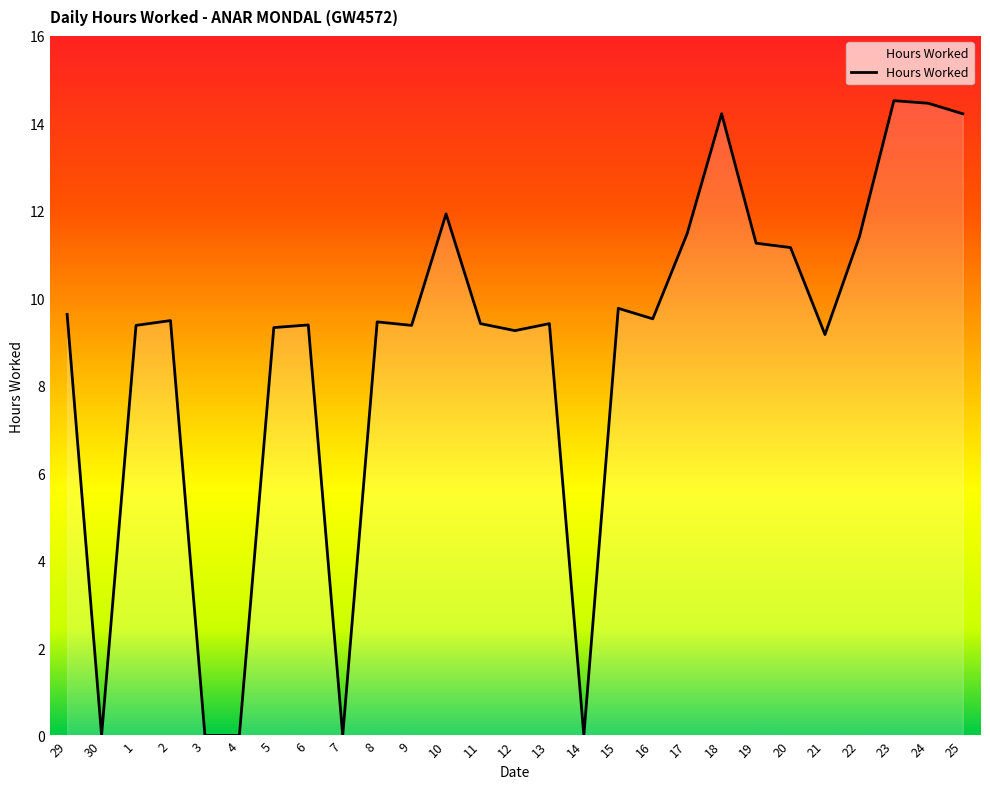

What is the average value?

8.8